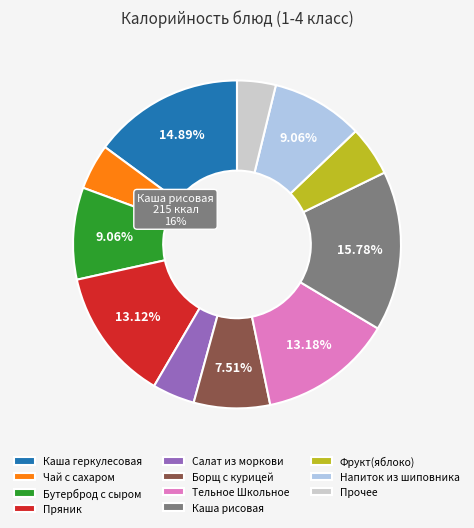

Is Чай с сахаром the majority of the pie?

No